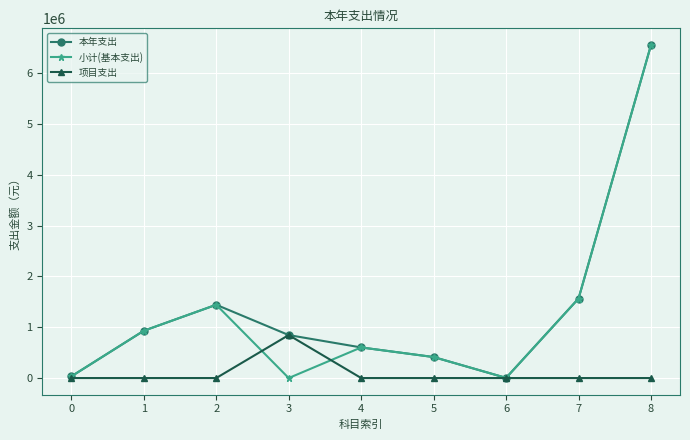

What is the total value across all series at 2?

2885890.4